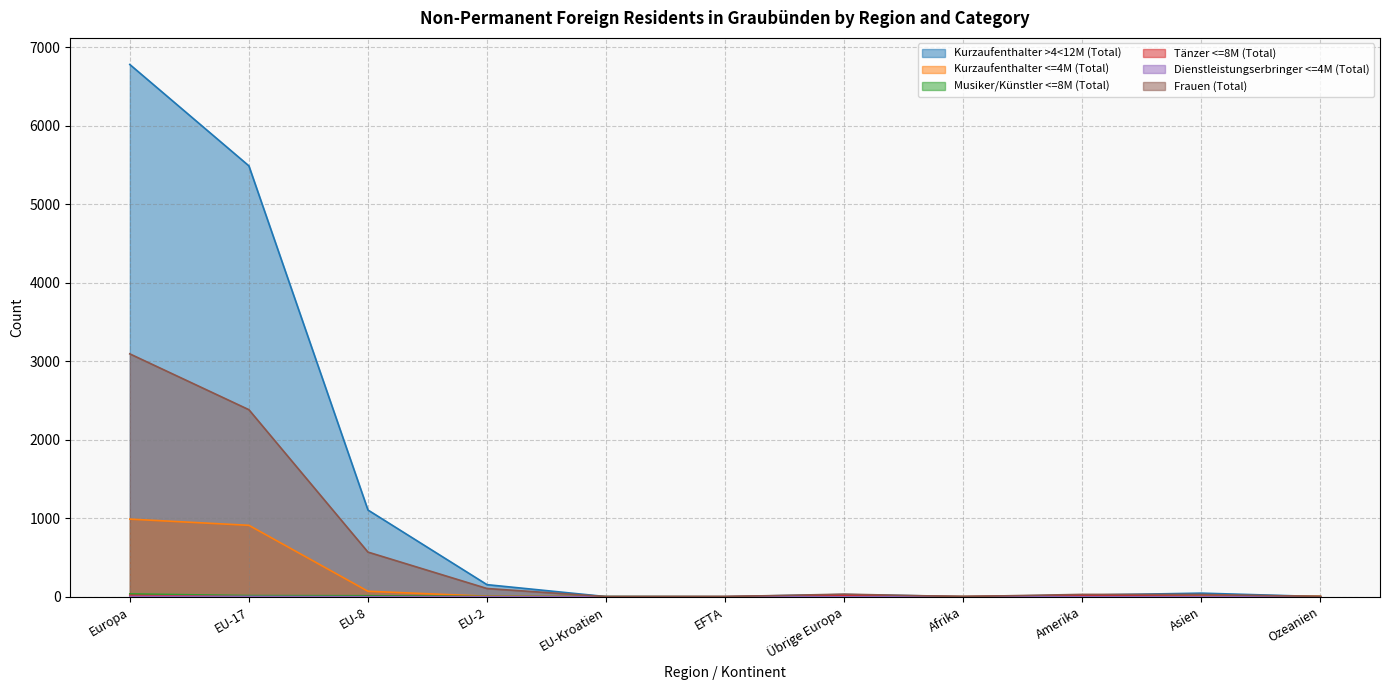

What is the label of the 4th point from the right?

Afrika